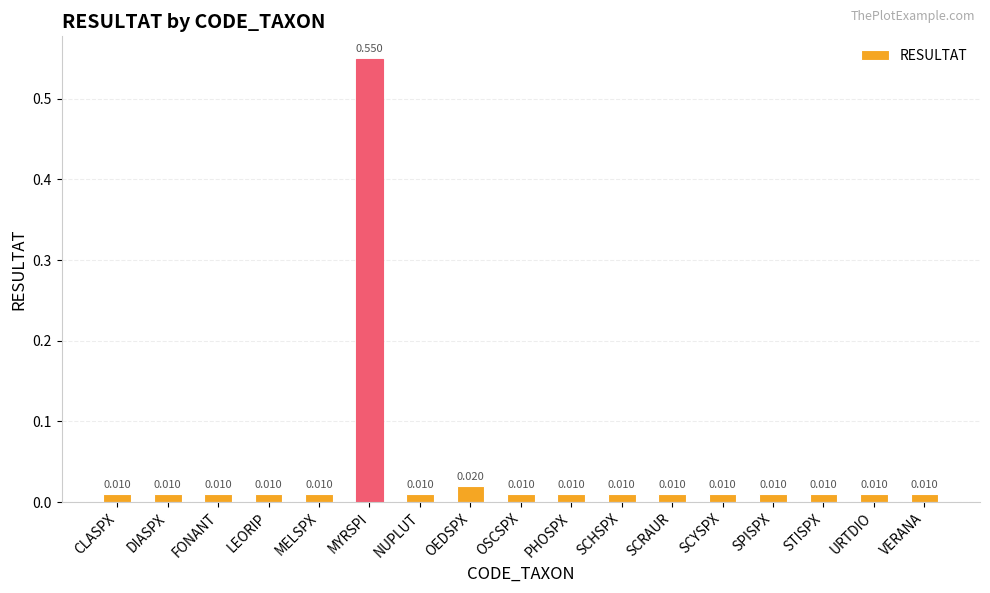

Count the number of data series in this chart.

1